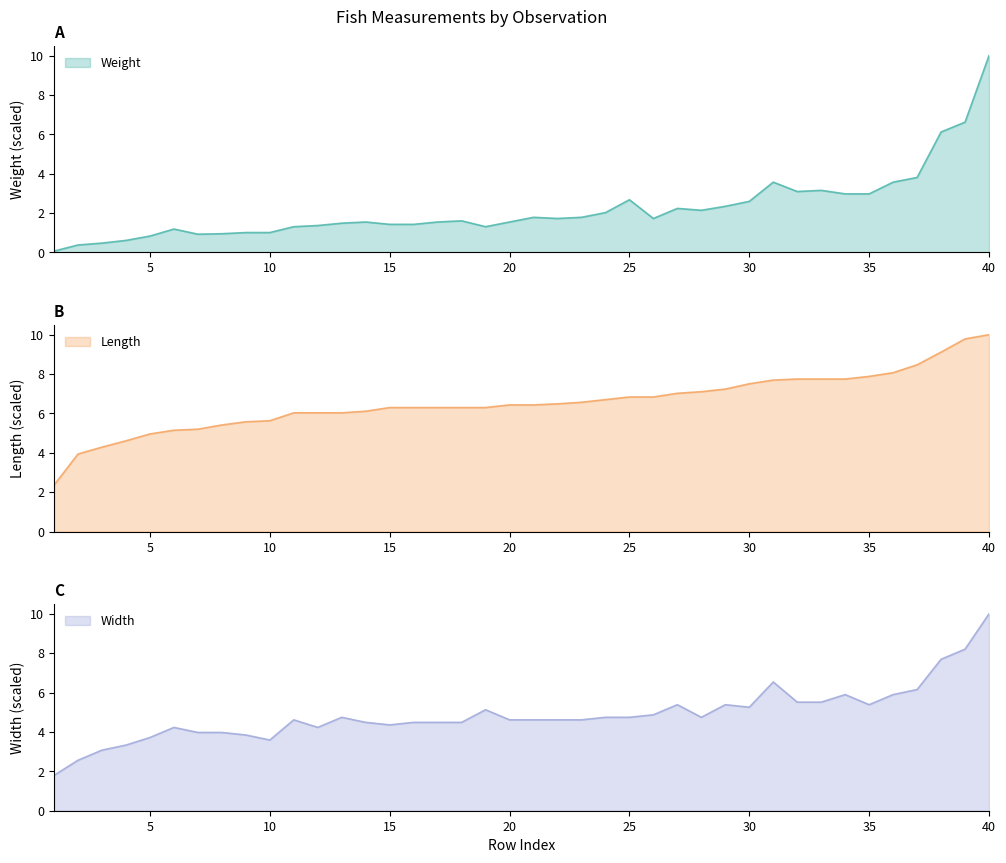

Is it true that Width equals 4.6 at 20?

True